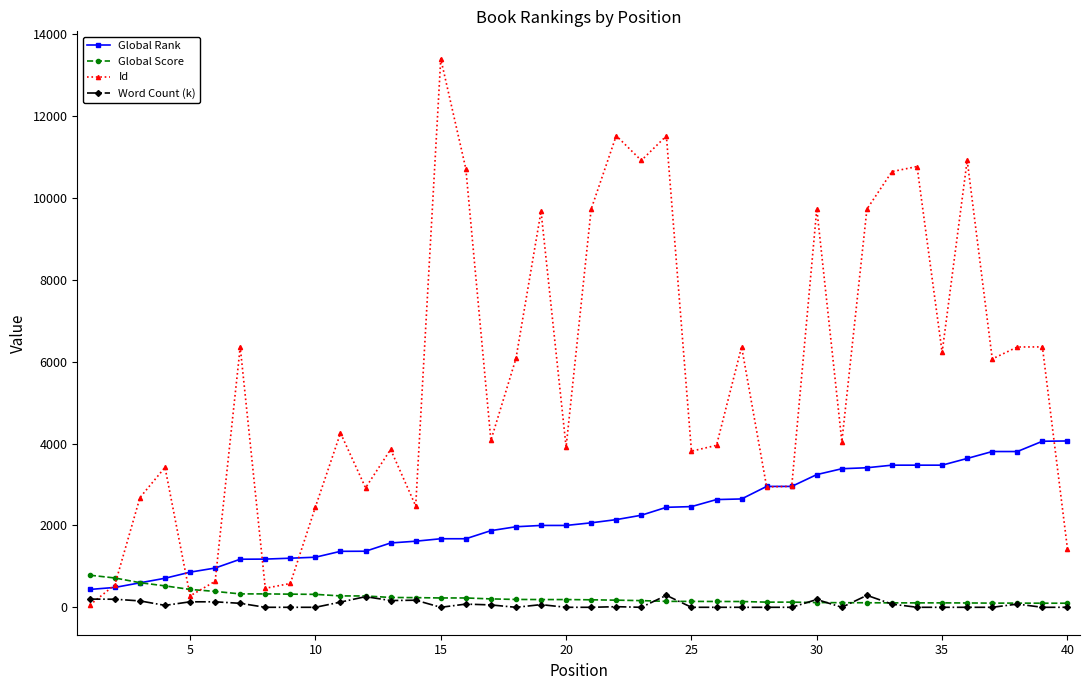

What is the maximum value shown in the chart?

13396